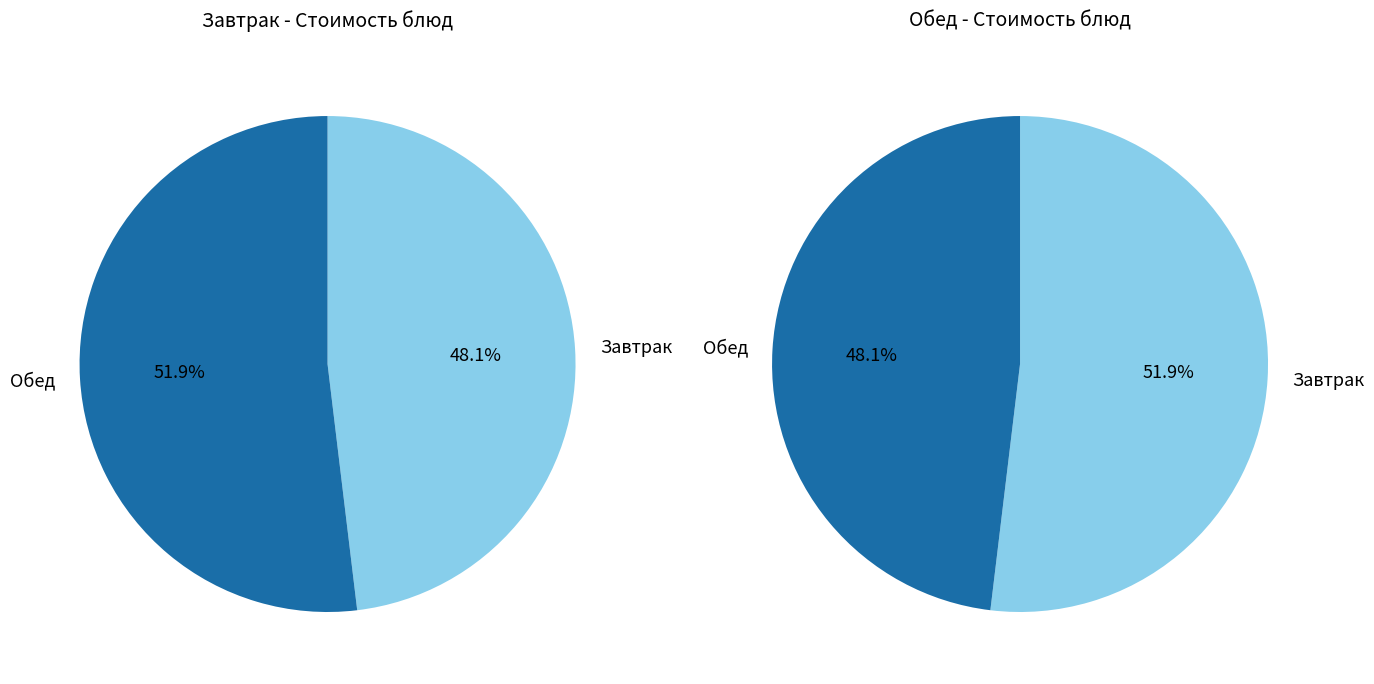

At Завтрак, list the series in order from largest to smallest.

Завтрак, Обед